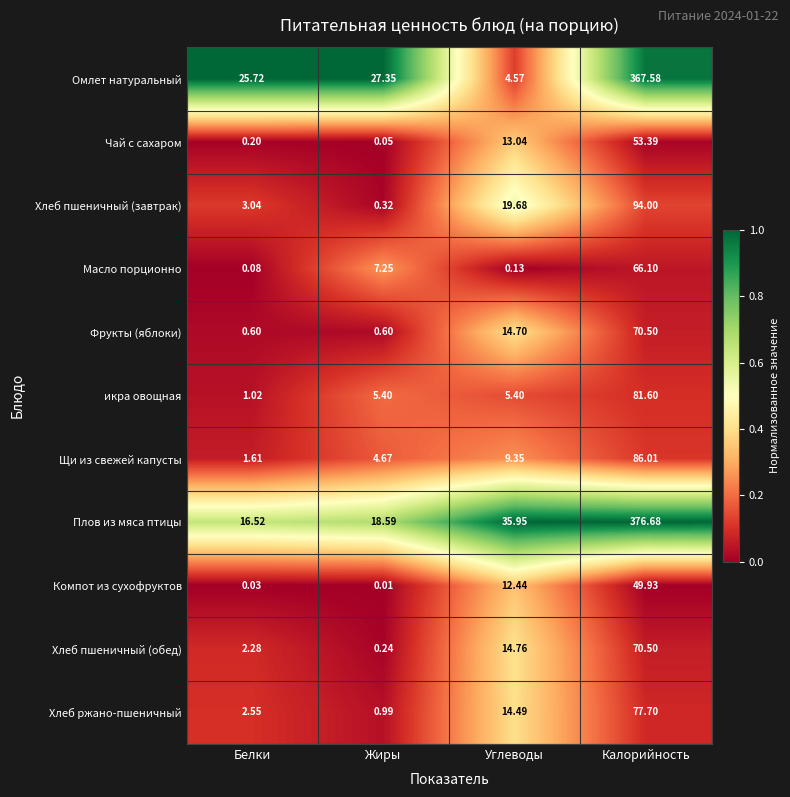

Which series has the largest total across all categories?

Плов из мяса птицы